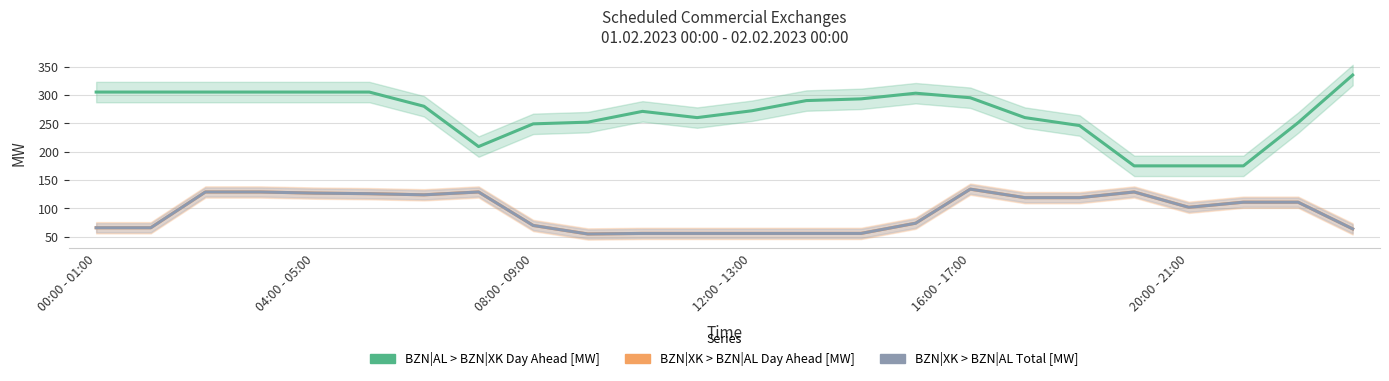

What is the value of the BZN|XK > BZN|AL Total [MW] point at the 23rd from the left?

111